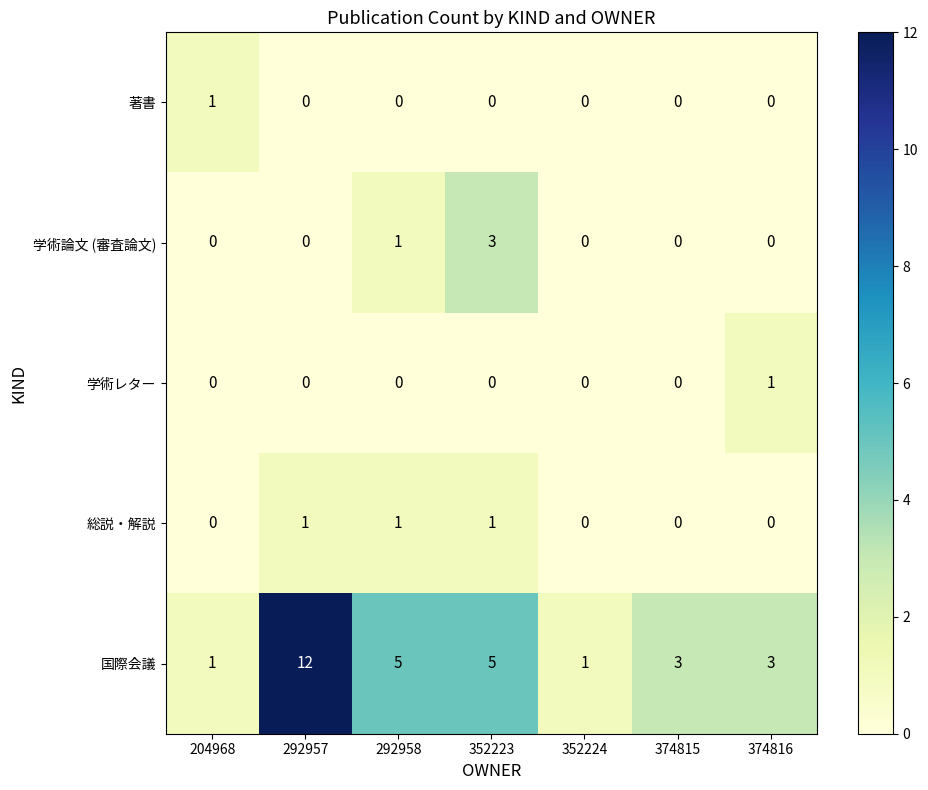

How many distinct data groups are displayed?

5